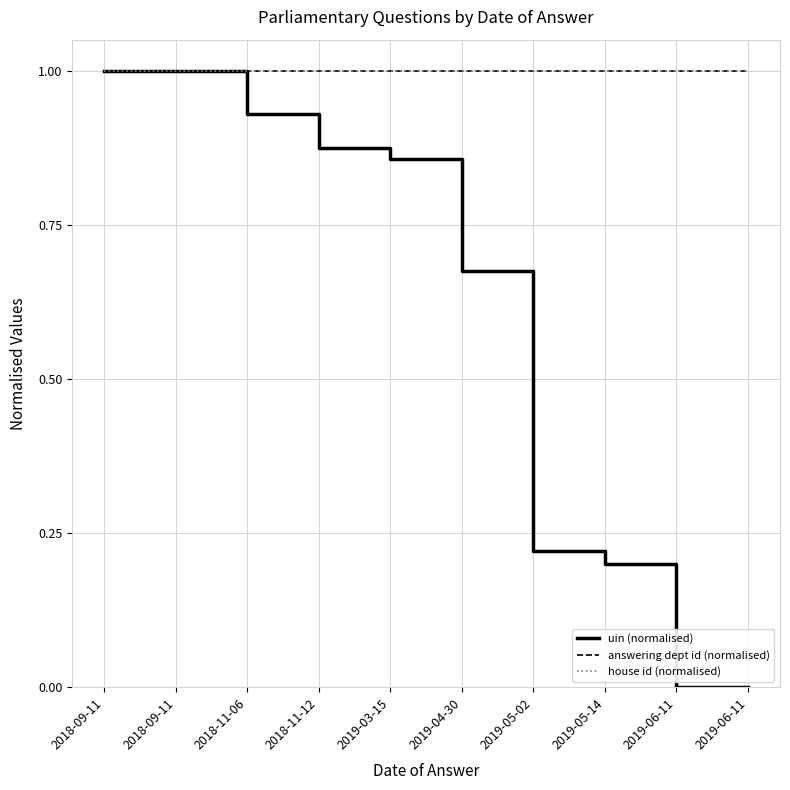

What are all the series names shown in the legend?

uin (normalised), answering dept id (normalised), house id (normalised)